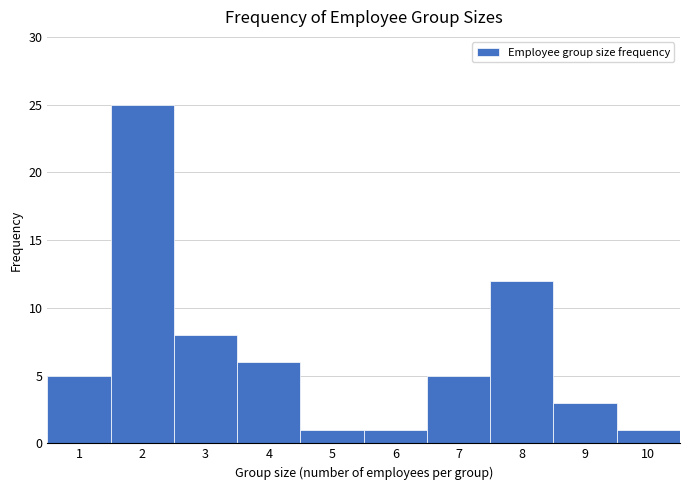

What is the height of the bar covering 2.5 to 3.5 on the x-axis? The values are not printed on the chart, so give them approximately, as read against the axis.

8